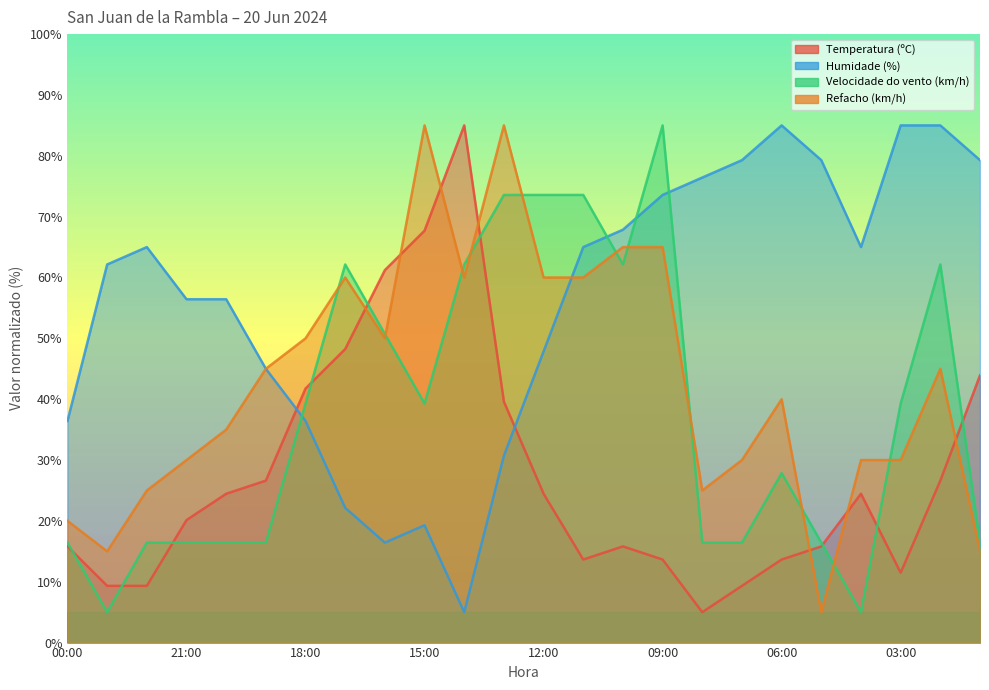

Rank the series by their average value, from highest to lowest.

Humidade (%), Refacho (km/h), Velocidade do vento (km/h), Temperatura (ºC)